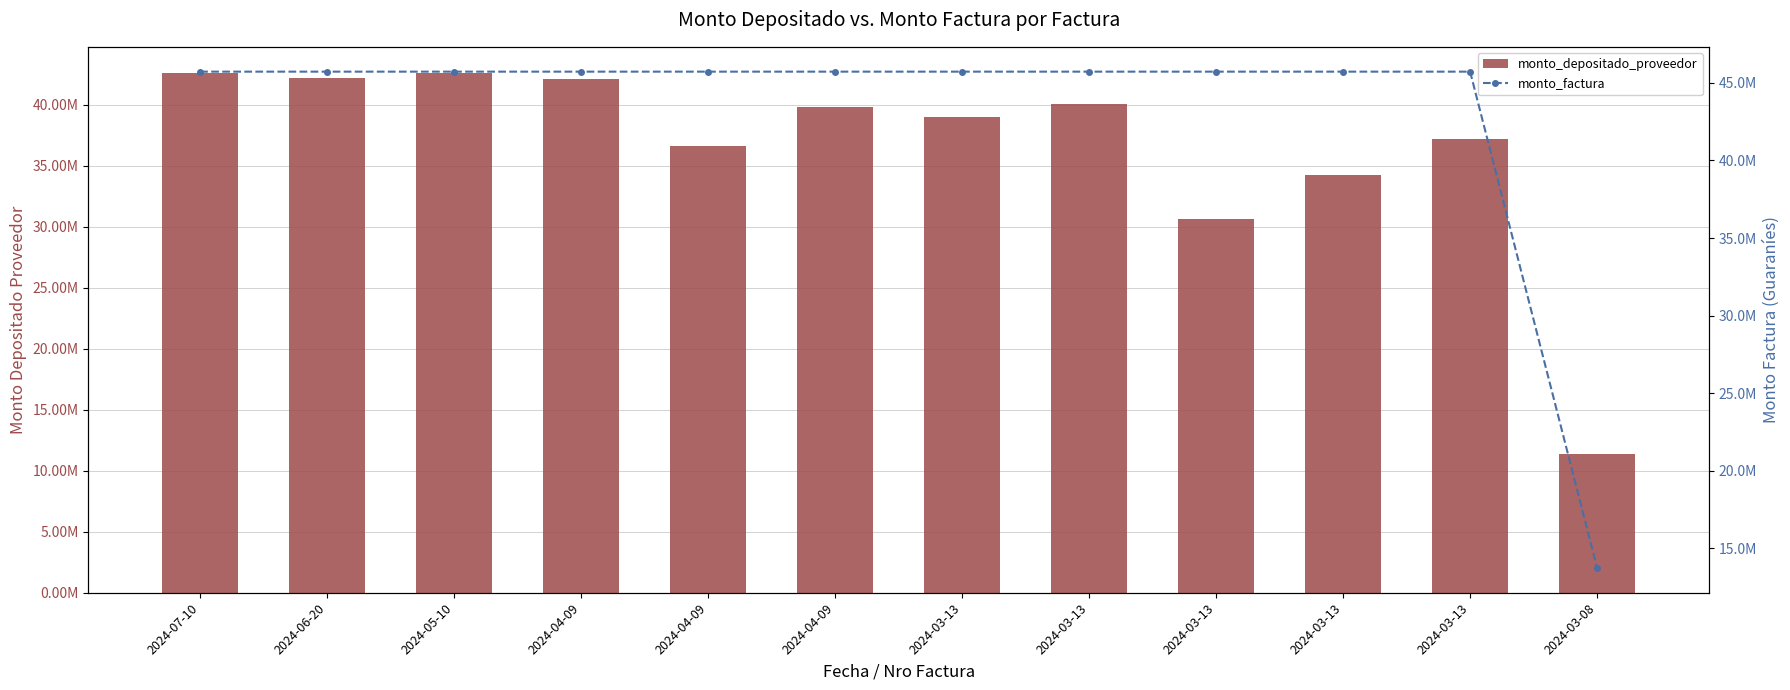

Is the value of monto_depositado_proveedor at 2024-03-13 greater than the value of monto_factura at 2024-05-10?

No